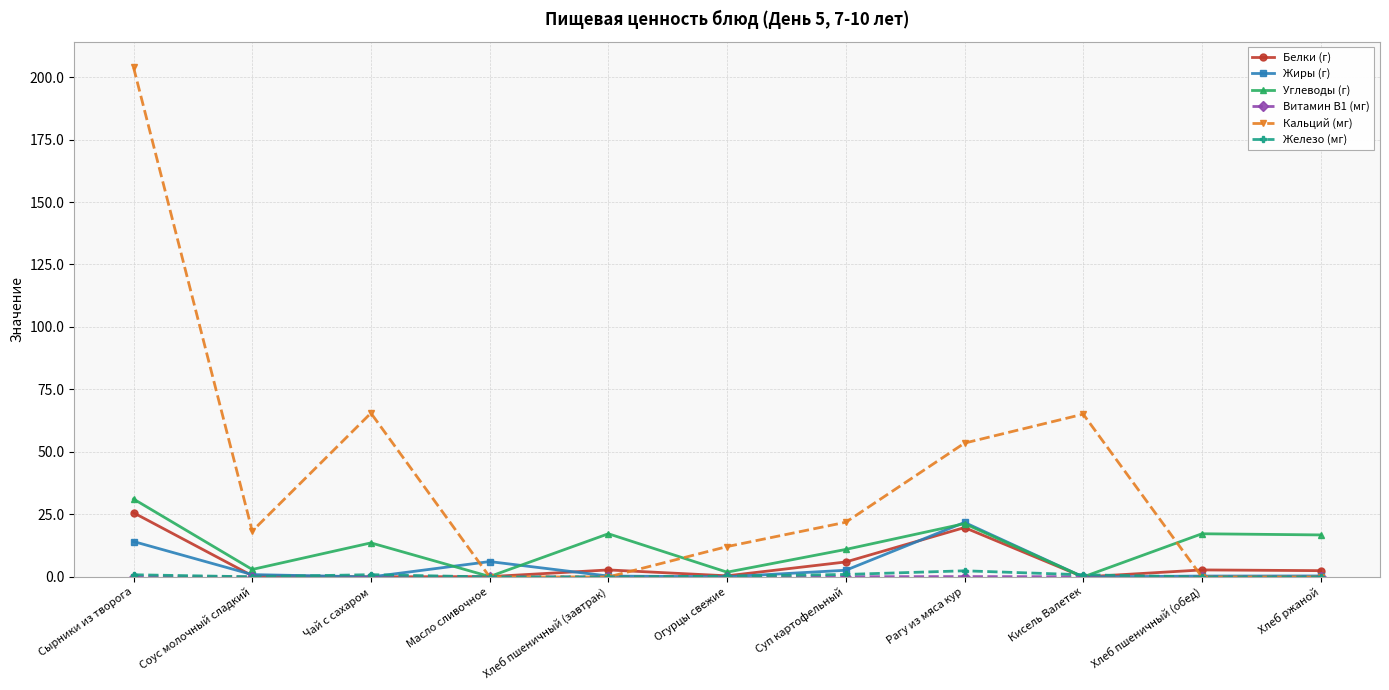

Which category has the highest value across all series?

Сырники из творога